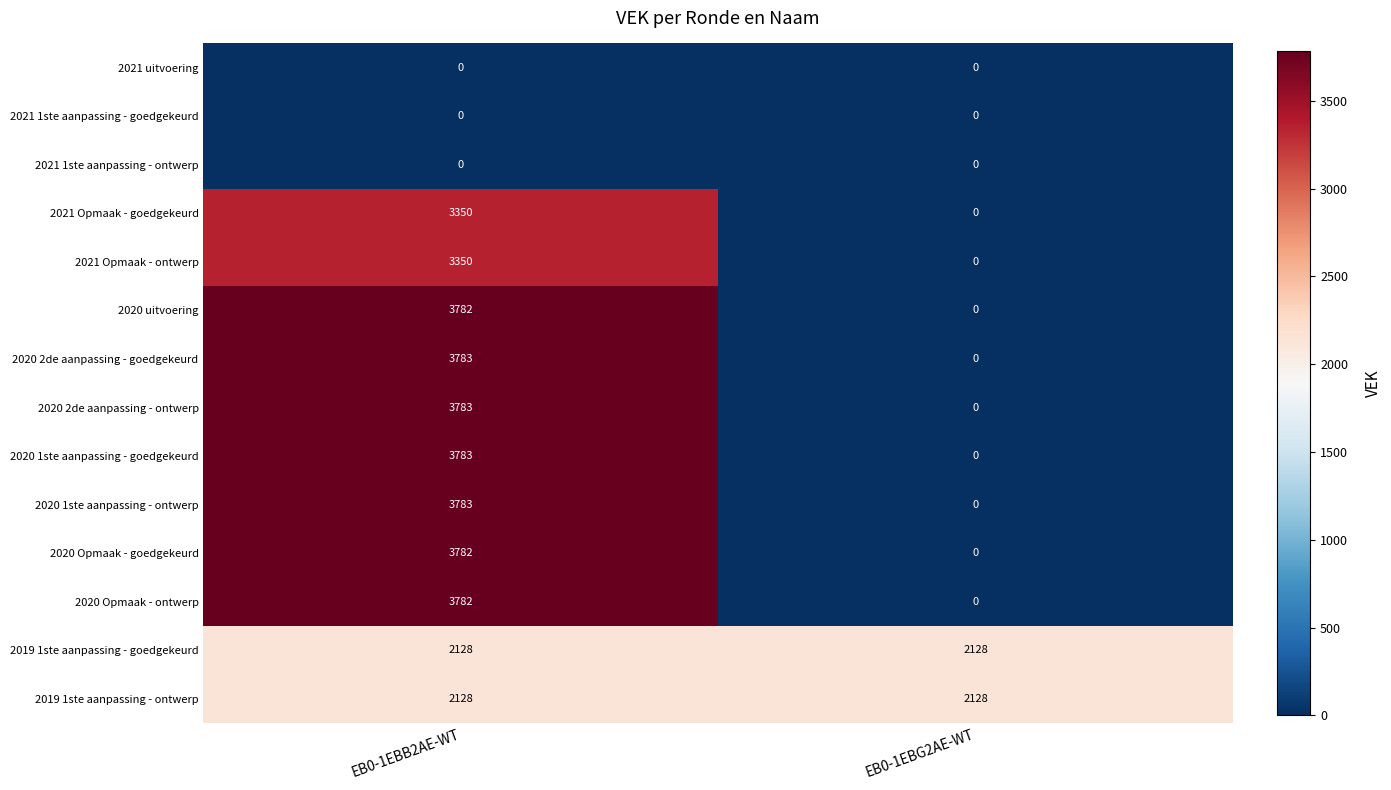

Reading right to left, what are all the values shown in this chart?

2021 uitvoering: EB0-1EBG2AE-WT=0	EB0-1EBB2AE-WT=0
2021 1ste aanpassing - goedgekeurd: EB0-1EBG2AE-WT=0	EB0-1EBB2AE-WT=0
2021 1ste aanpassing - ontwerp: EB0-1EBG2AE-WT=0	EB0-1EBB2AE-WT=0
2021 Opmaak - goedgekeurd: EB0-1EBG2AE-WT=0	EB0-1EBB2AE-WT=3350
2021 Opmaak - ontwerp: EB0-1EBG2AE-WT=0	EB0-1EBB2AE-WT=3350
2020 uitvoering: EB0-1EBG2AE-WT=0	EB0-1EBB2AE-WT=3782
2020 2de aanpassing - goedgekeurd: EB0-1EBG2AE-WT=0	EB0-1EBB2AE-WT=3783
2020 2de aanpassing - ontwerp: EB0-1EBG2AE-WT=0	EB0-1EBB2AE-WT=3783
2020 1ste aanpassing - goedgekeurd: EB0-1EBG2AE-WT=0	EB0-1EBB2AE-WT=3783
2020 1ste aanpassing - ontwerp: EB0-1EBG2AE-WT=0	EB0-1EBB2AE-WT=3783
2020 Opmaak - goedgekeurd: EB0-1EBG2AE-WT=0	EB0-1EBB2AE-WT=3782
2020 Opmaak - ontwerp: EB0-1EBG2AE-WT=0	EB0-1EBB2AE-WT=3782
2019 1ste aanpassing - goedgekeurd: EB0-1EBG2AE-WT=2128	EB0-1EBB2AE-WT=2128
2019 1ste aanpassing - ontwerp: EB0-1EBG2AE-WT=2128	EB0-1EBB2AE-WT=2128